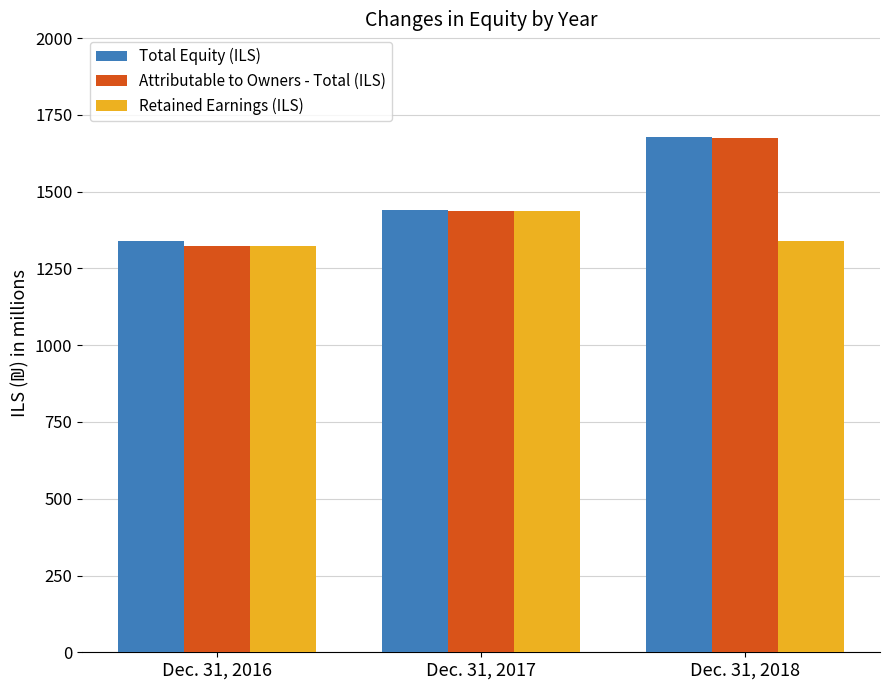

Which category has the lowest value across all series?

Dec. 31, 2016